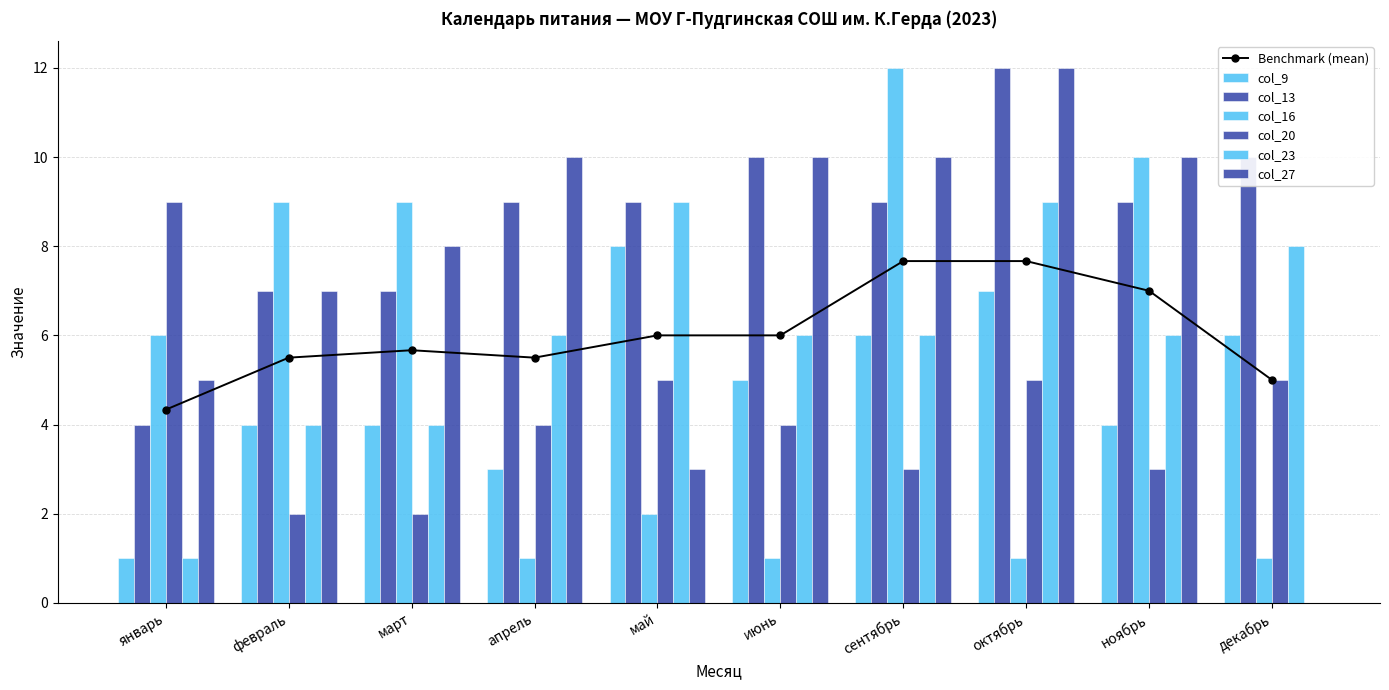

Reading left to right, transcribe all the data shown in this chart.

col_9: январь=1	февраль=4	март=4	апрель=3	май=8	июнь=5	сентябрь=6	октябрь=7	ноябрь=4	декабрь=6
col_13: январь=4	февраль=7	март=7	апрель=9	май=9	июнь=10	сентябрь=9	октябрь=12	ноябрь=9	декабрь=10
col_16: январь=6	февраль=9	март=9	апрель=1	май=2	июнь=1	сентябрь=12	октябрь=1	ноябрь=10	декабрь=1
col_20: январь=9	февраль=2	март=2	апрель=4	май=5	июнь=4	сентябрь=3	октябрь=5	ноябрь=3	декабрь=5
col_23: январь=1	февраль=4	март=4	апрель=6	май=9	июнь=6	сентябрь=6	октябрь=9	ноябрь=6	декабрь=8
col_27: январь=5	февраль=7	март=8	апрель=10	май=3	июнь=10	сентябрь=10	октябрь=12	ноябрь=10	декабрь=0